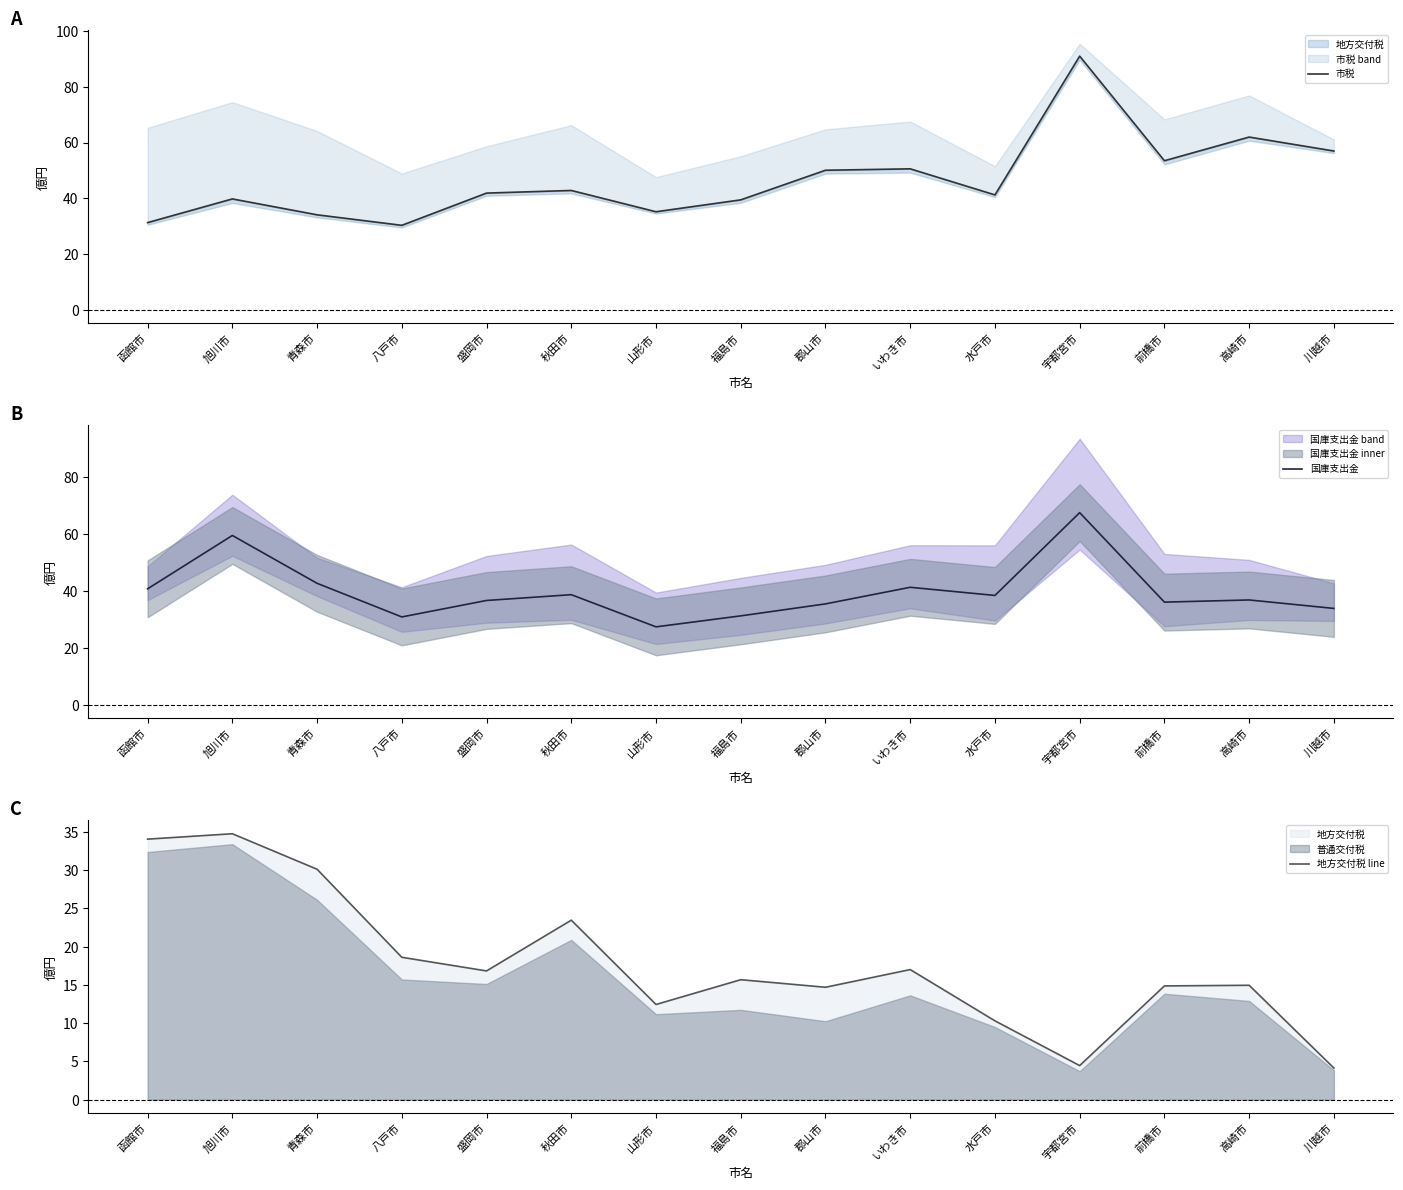

Reading left to right, transcribe all the data shown in this chart.

市税: 31.3	39.8	34.1	30.3	41.9	42.8	35.2	39.4	50.1	50.6	41.2	91.0	53.5	62.0	57.0
国庫支出金: 40.8	59.5	42.7	30.9	36.7	38.7	27.4	31.3	35.5	41.3	38.4	67.6	36.1	36.9	33.9
地方交付税 line: 34.0	34.7	30.1	18.6	16.8	23.5	12.4	15.7	14.7	17.0	10.3	4.5	14.9	14.9	4.1